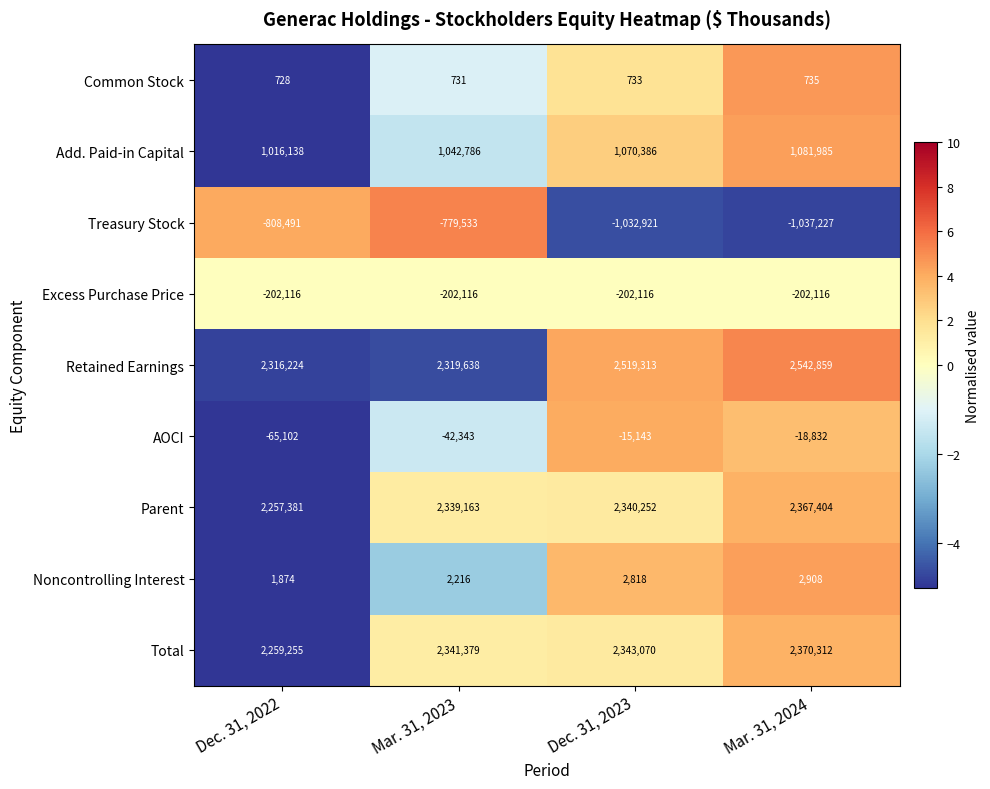

What is the difference between the maximum and minimum values in the Noncontrolling Interest series?

1034